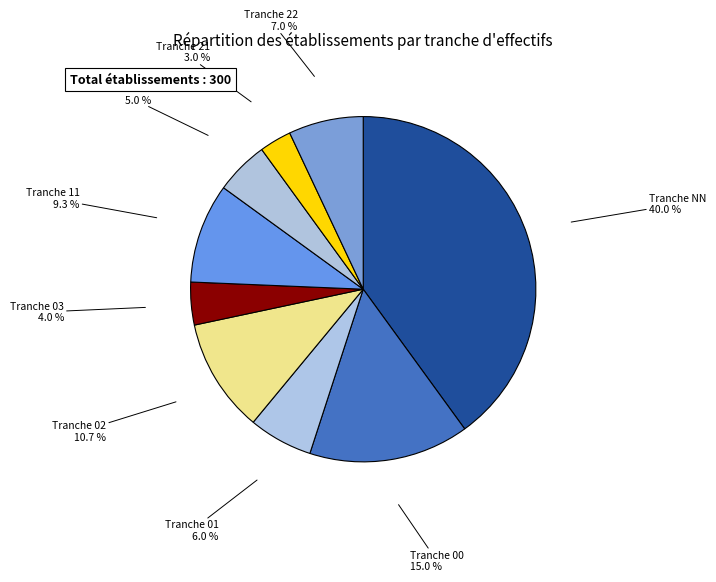

How many slices are in this pie chart?

9